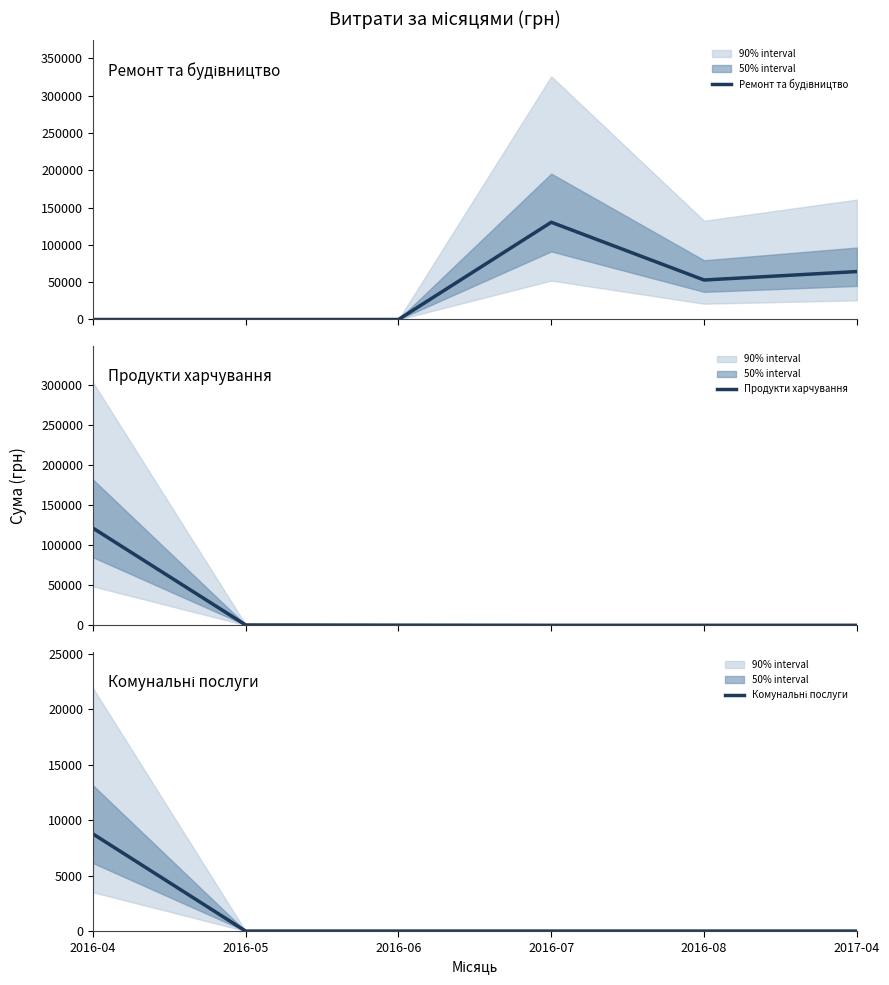

Is it true that Продукти харчування equals 0.0 at 2017-04?

True